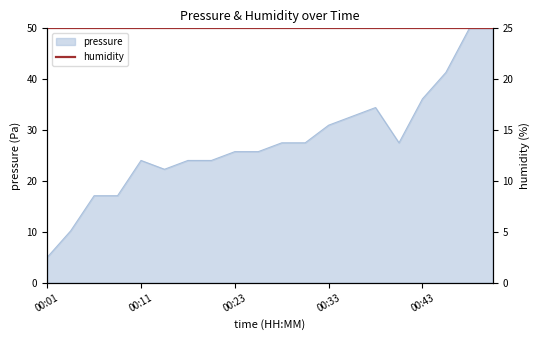

What is the value of the 6th point from the left?

22.3